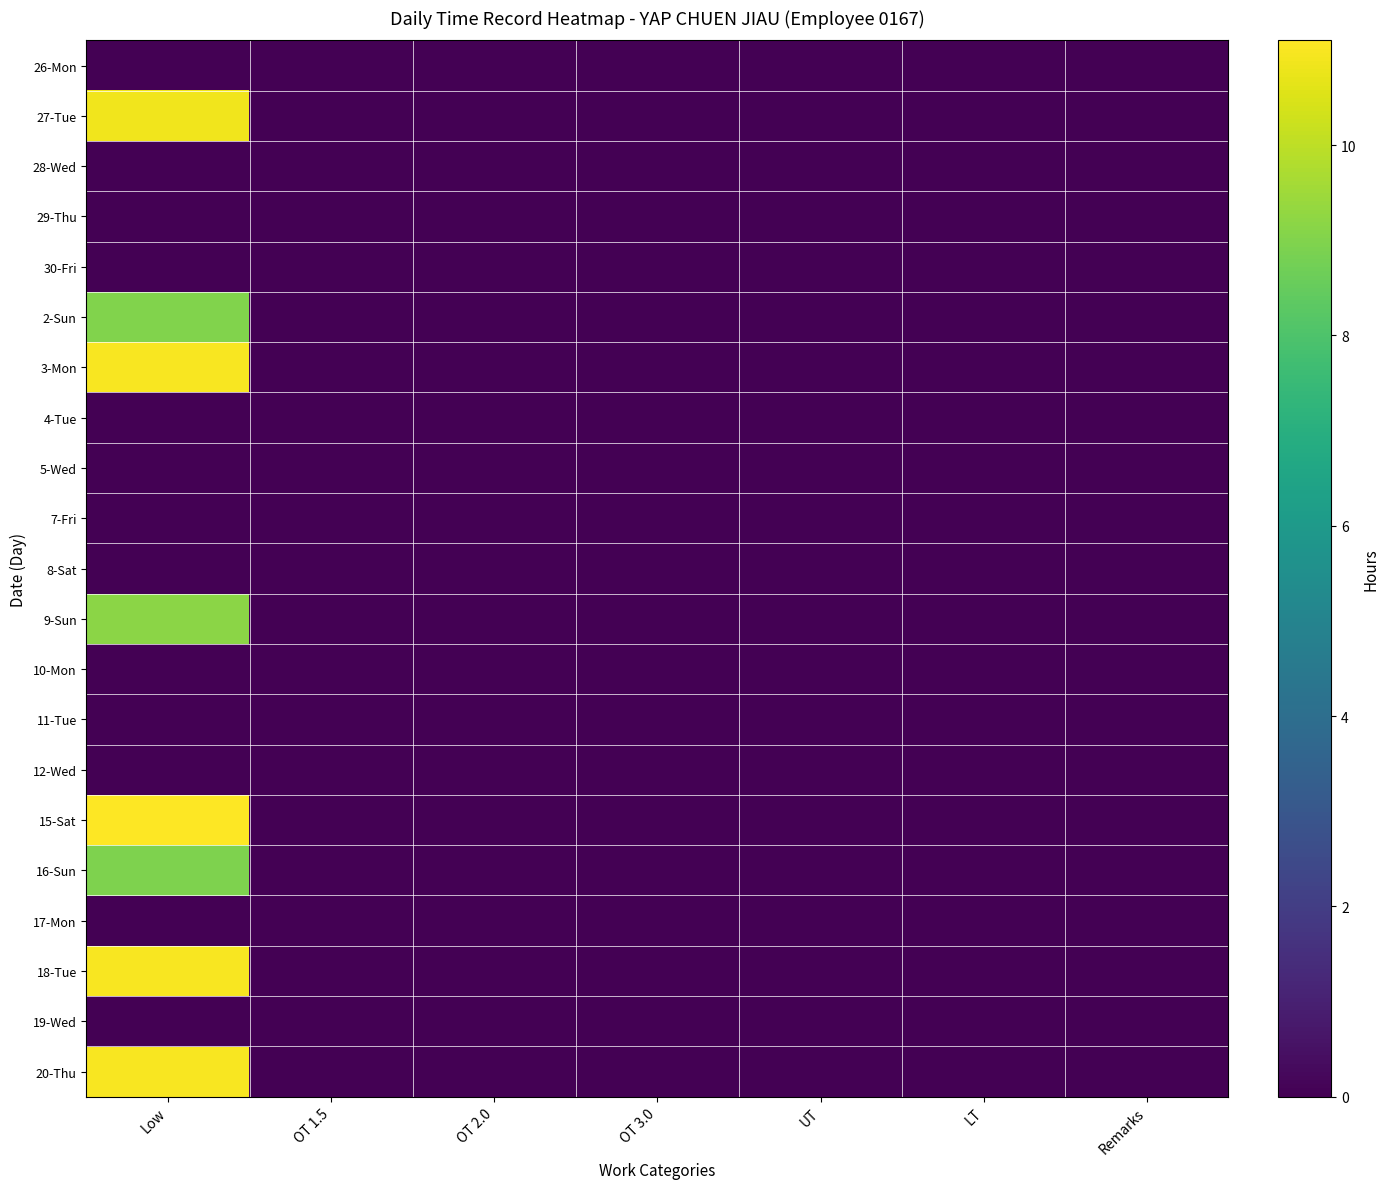

Which label corresponds to the largest value in the chart?

Low